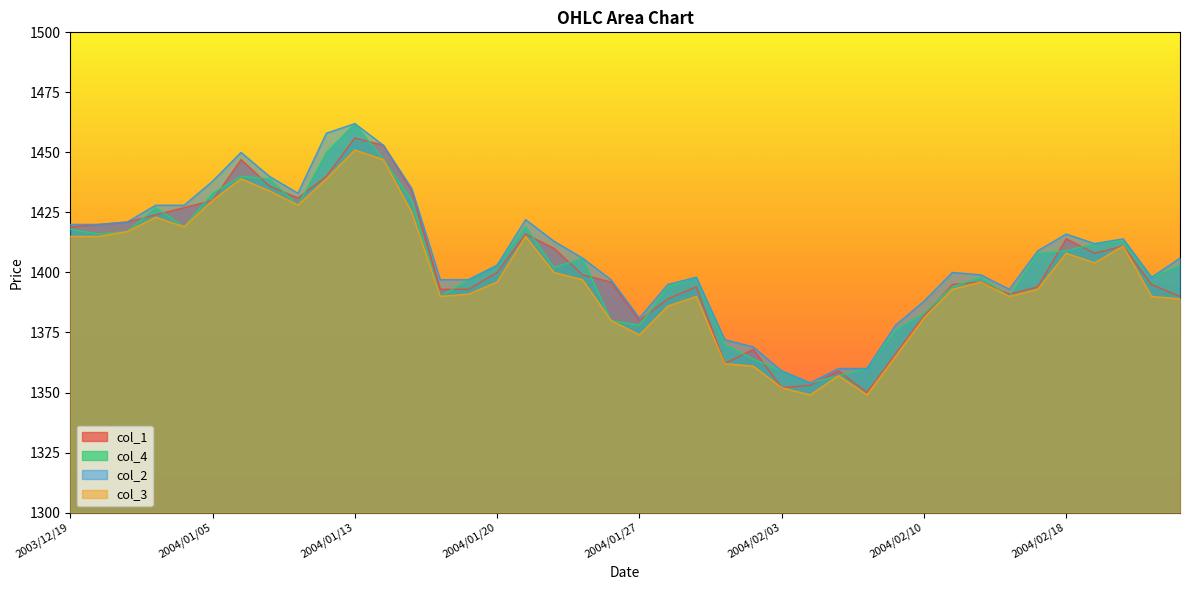

Where does the col_2 series first go above 1406?

2003/12/19